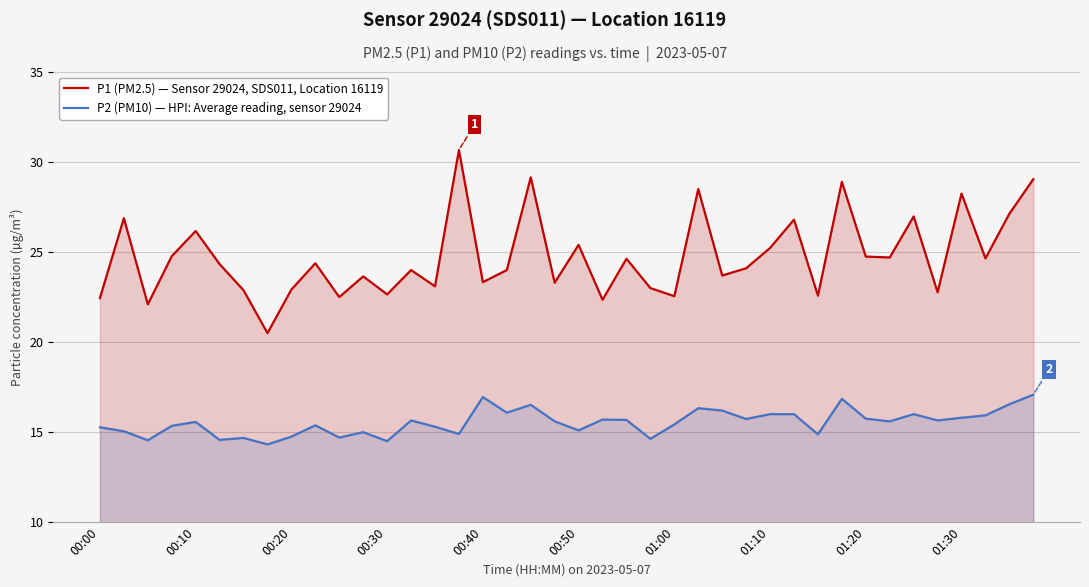

How many lines are shown in the chart?

2